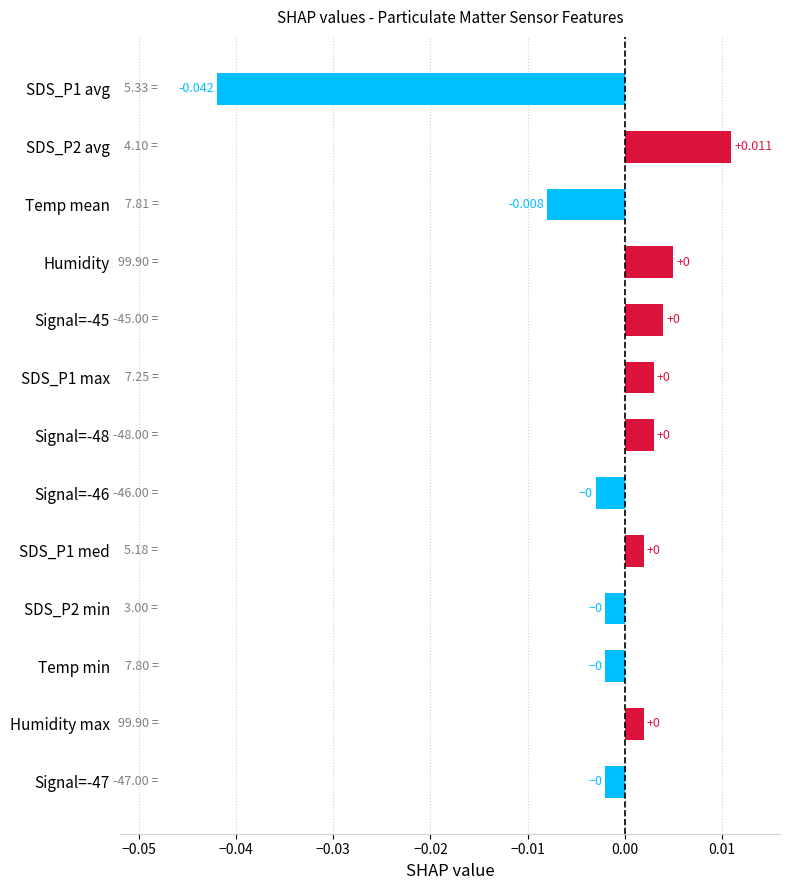

Between Humidity and SDS_P1 avg, which is larger?

Humidity